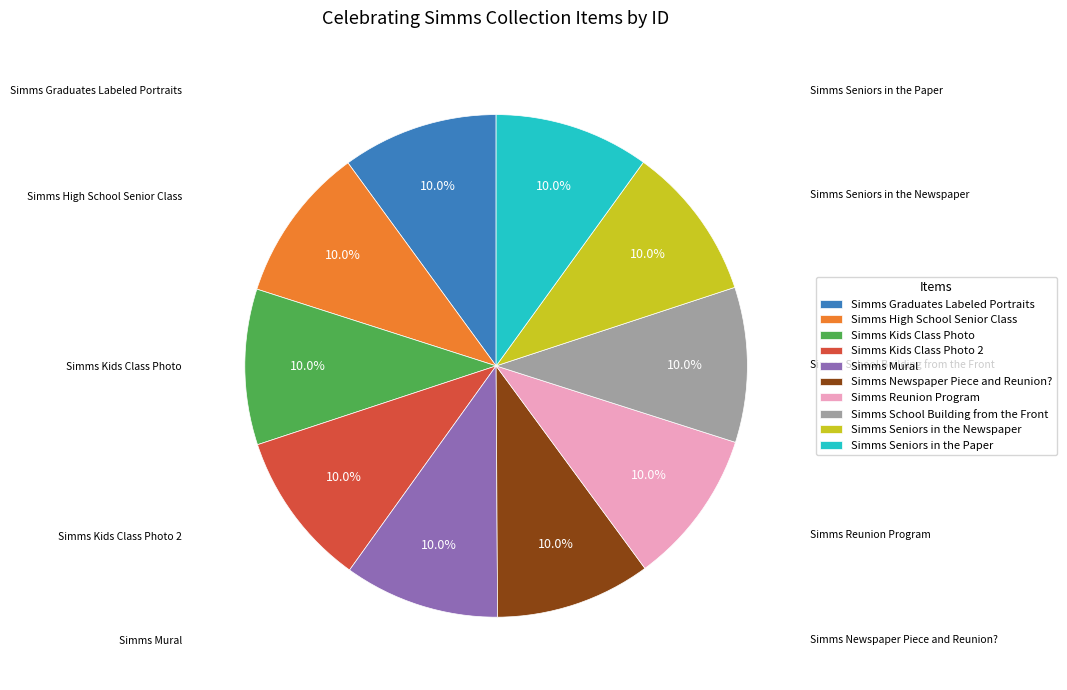

To the nearest percent, what is the combined percentage of Simms Reunion Program and Simms Newspaper Piece and Reunion??

20%